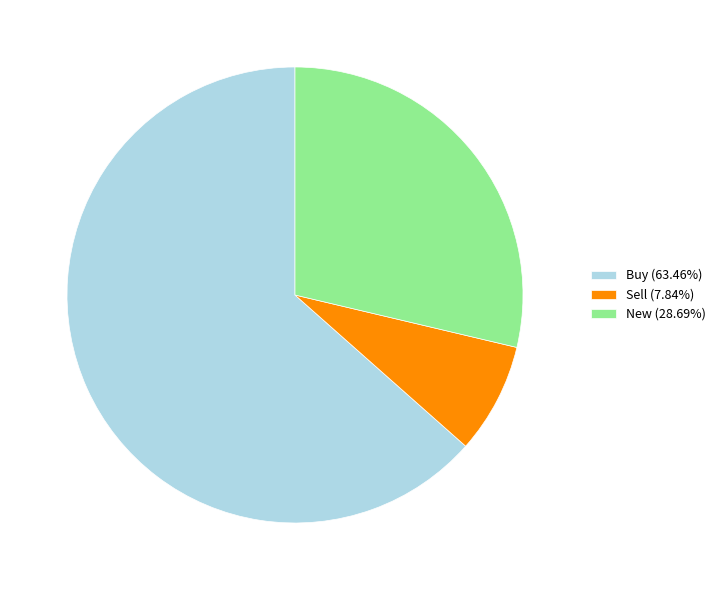

Combined, do Buy and New account for over 50%?

Yes